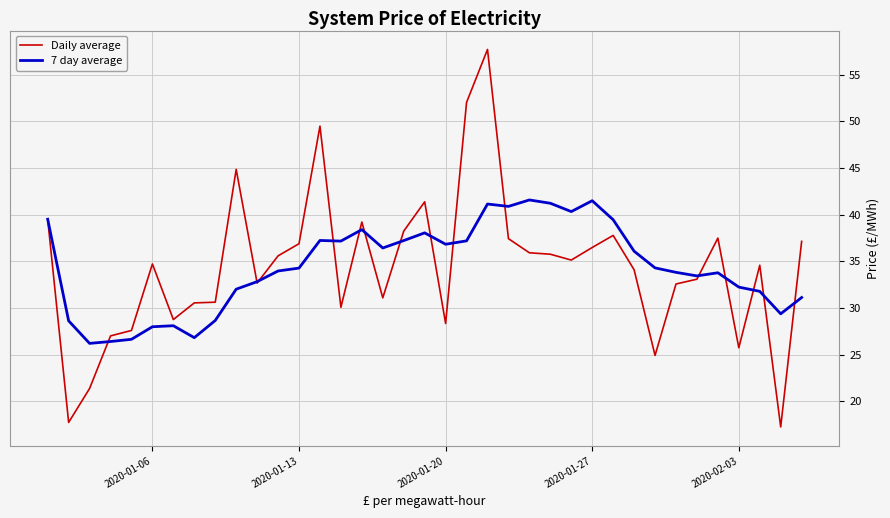

What is the smallest value displayed?

17.2